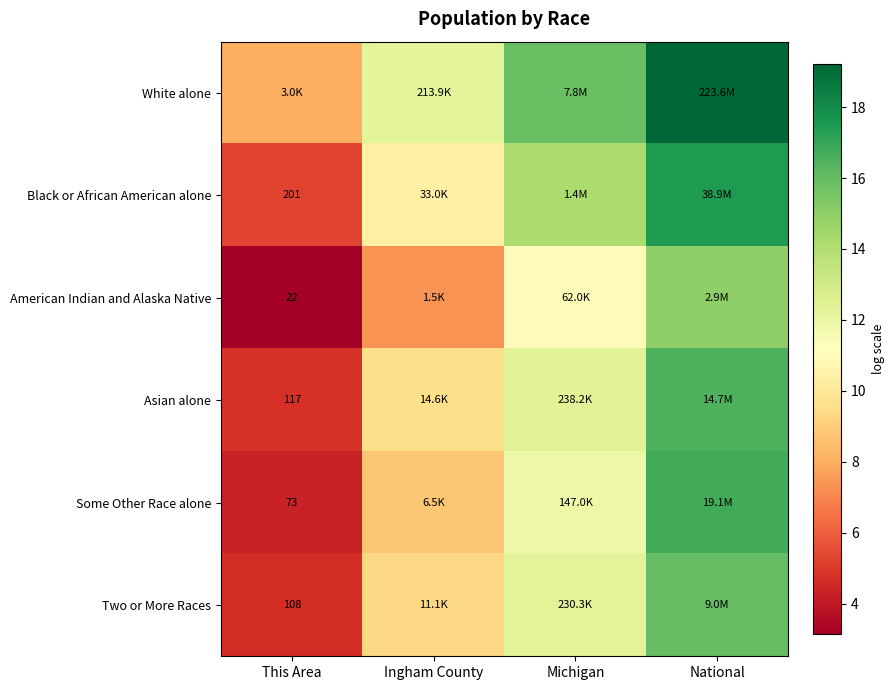

What value does the American Indian and Alaska Native series have at Michigan?

11.0